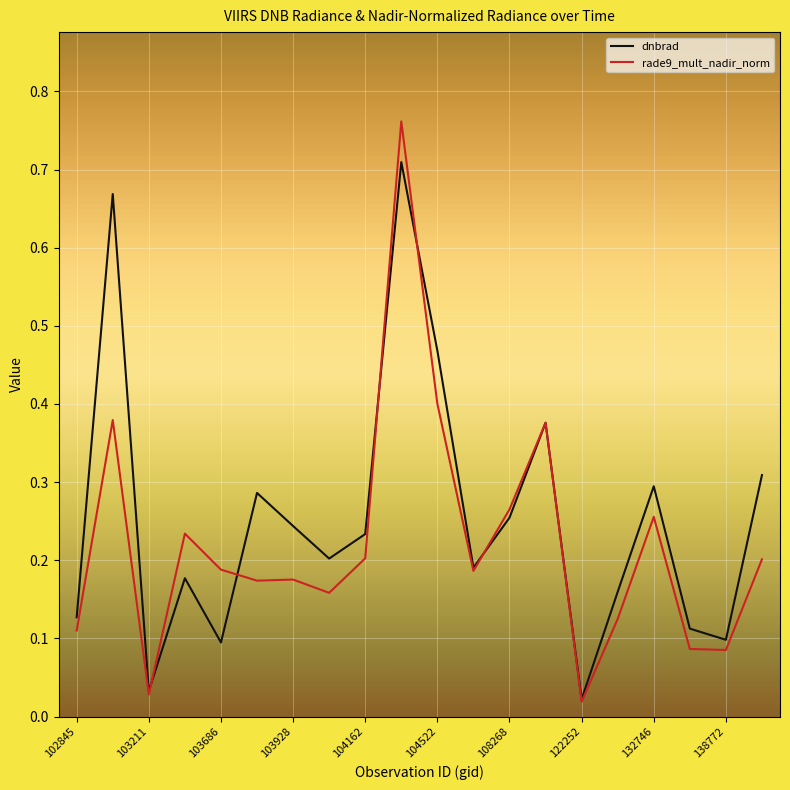

Which series has the largest range (max minus min)?

rade9_mult_nadir_norm